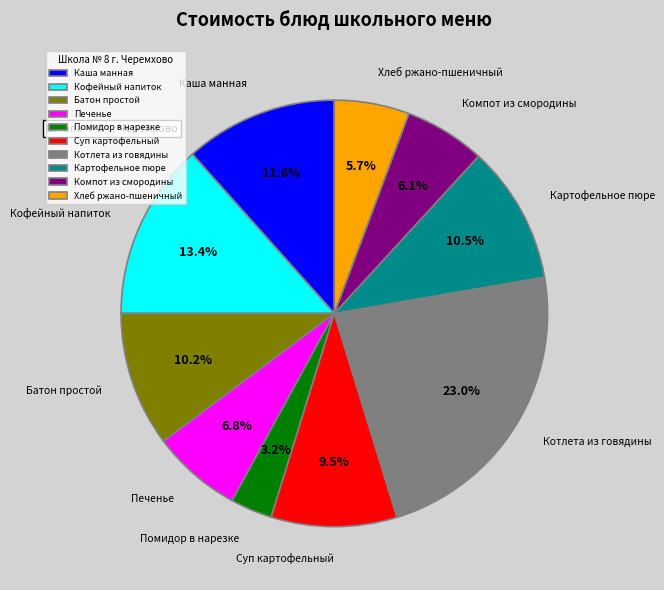

What percentage is the Котлета из говядины slice, to the nearest percent?

23%